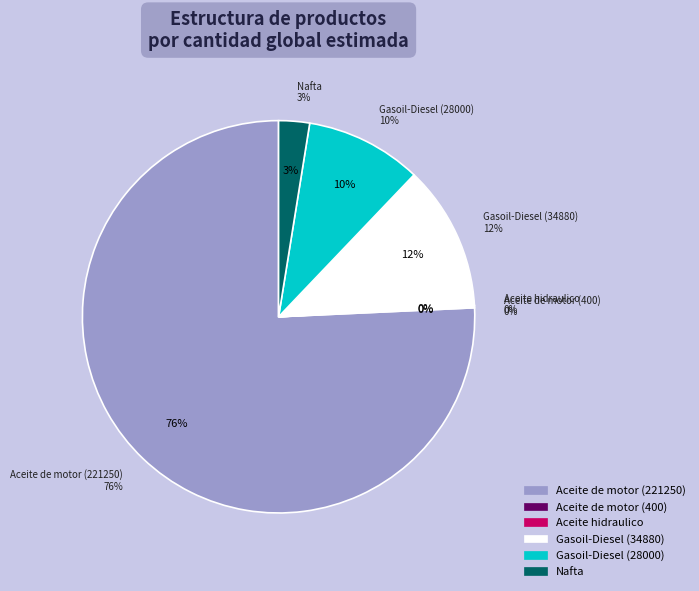

What is the change in value from Aceite de motor (400) to Nafta?

+7023